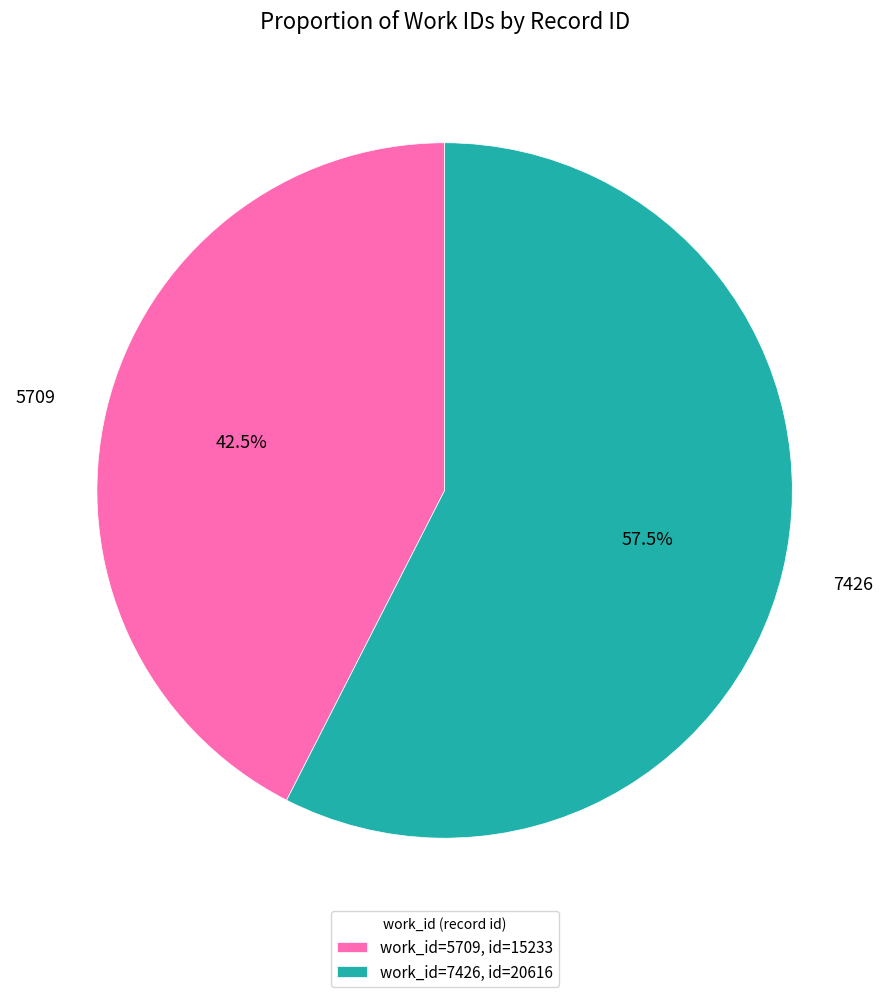

How many segments does this pie chart have?

2